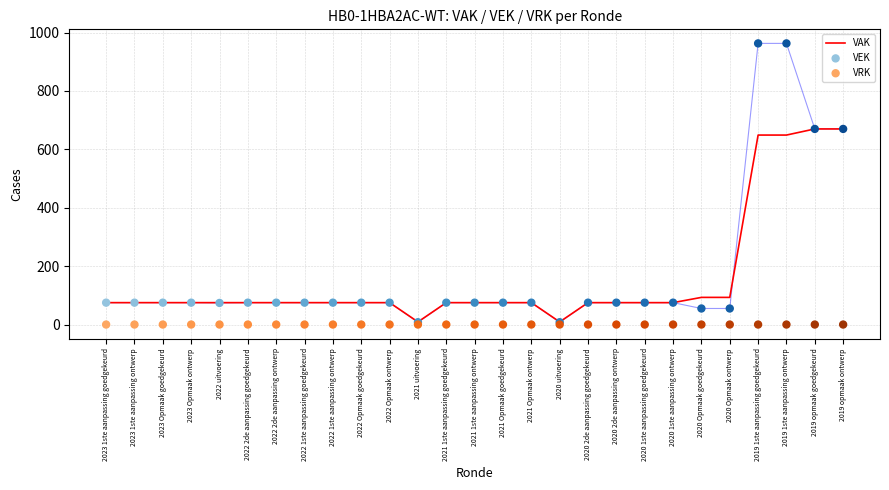

Which series reaches the maximum Y coordinate?

VEK